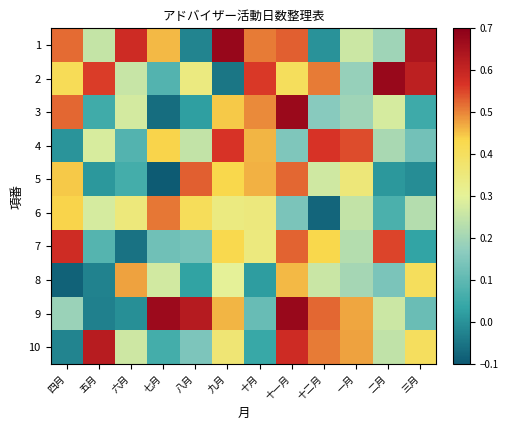

What is the total value across all series at 五月?

2.1